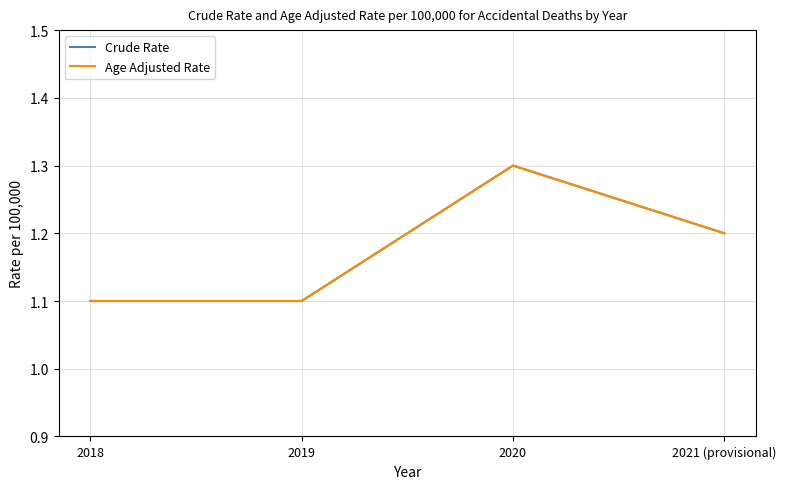

Does the chart display data point markers on the line(s)?

No